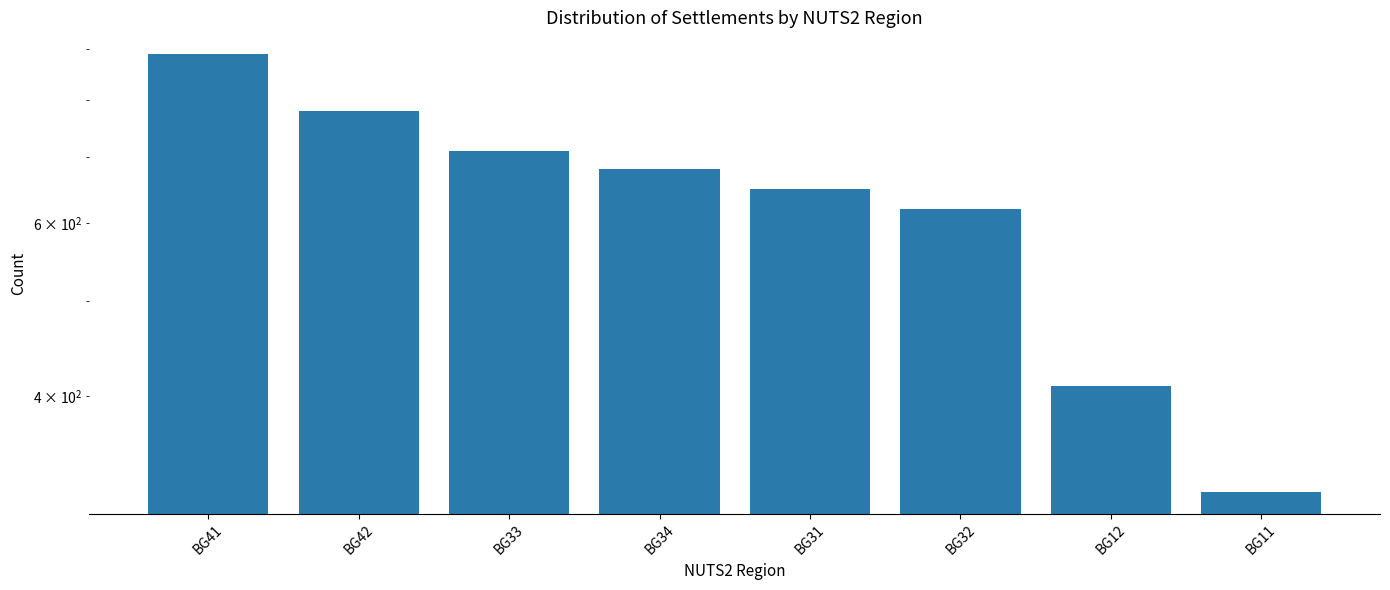

Reading right to left, what are all the values shown in this chart?

BG11=320	BG12=410	BG32=620	BG31=650	BG34=680	BG33=710	BG42=780	BG41=890